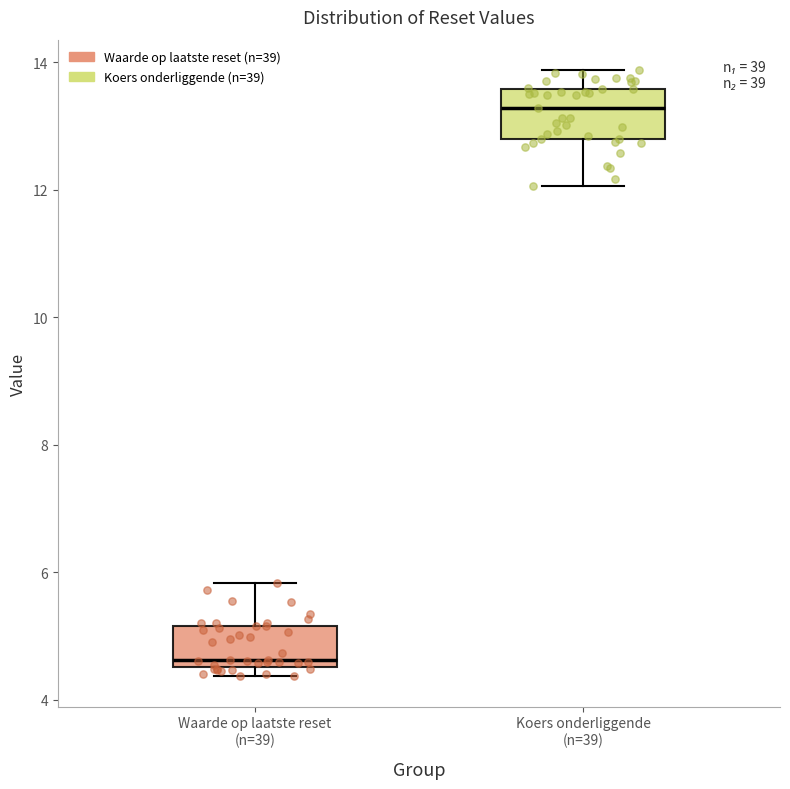

Reading left to right, transcribe this box plot: for each box, give where its median line is, the range the box spans, and where its two whiskers end, as read against the y-axis. The values are not printed on the chart, so give them approximately, as read against the axis.

Waarde op laatste reset (n=39): median 4.6 (just above the box's lower edge), box 4.6 to 5.2, whiskers 4.4 to 5.8
Koers onderliggende (n=39): median 13.2, box 12.8 to 13.6, whiskers 12.0 to 13.8